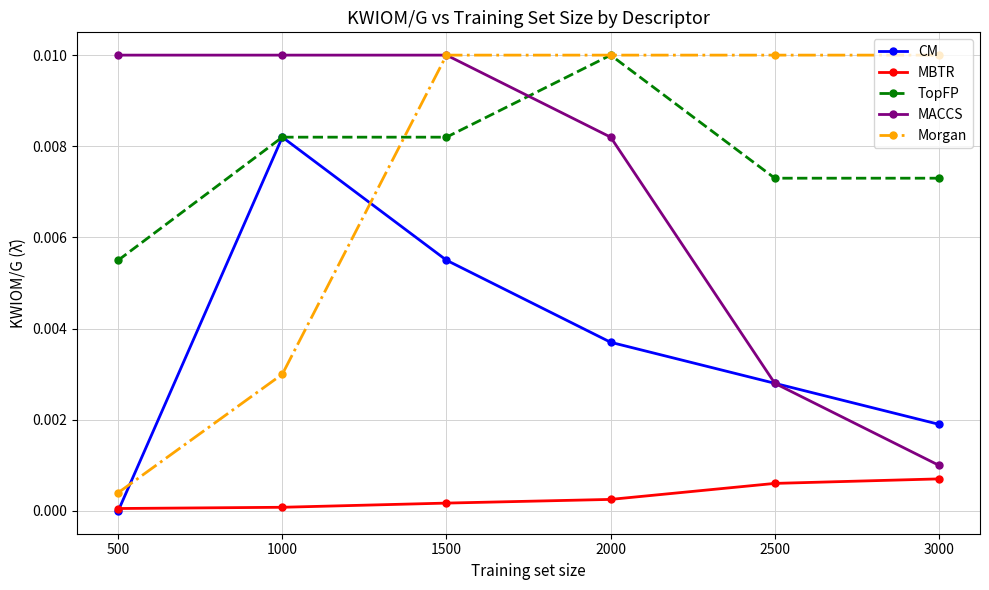

True or false: MBTR and MACCS intersect in this chart.

False